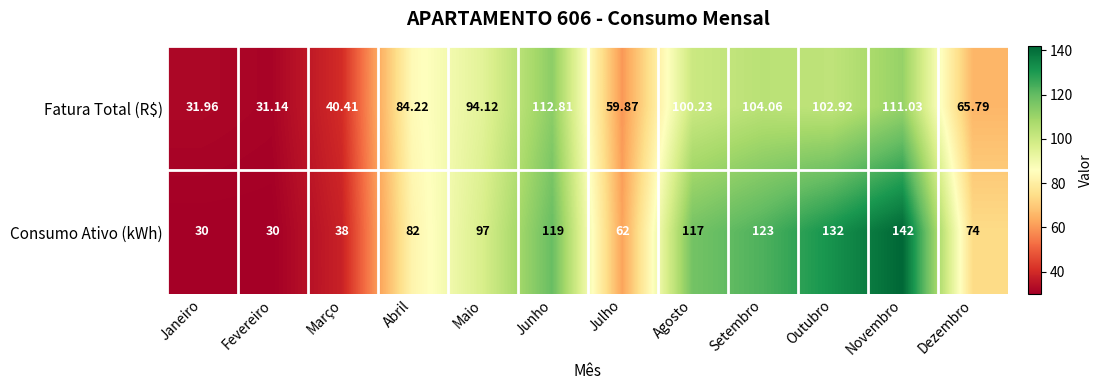

Rank the series at Julho from highest to lowest value.

Consumo Ativo (kWh), Fatura Total (R$)